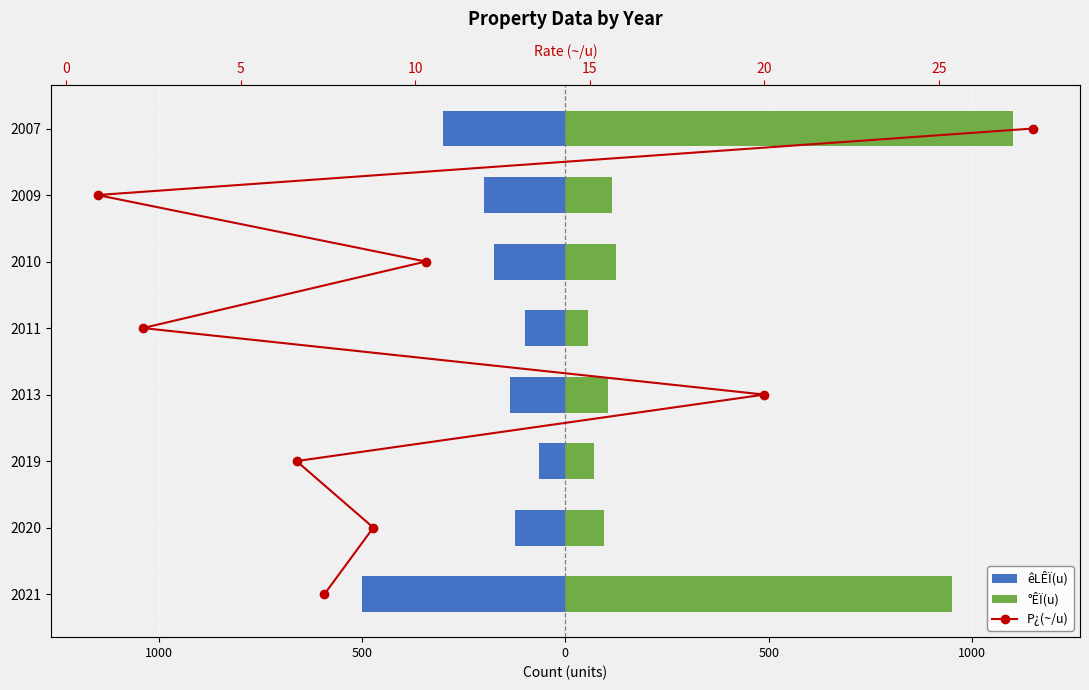

Does the chart contain any negative values?

Yes